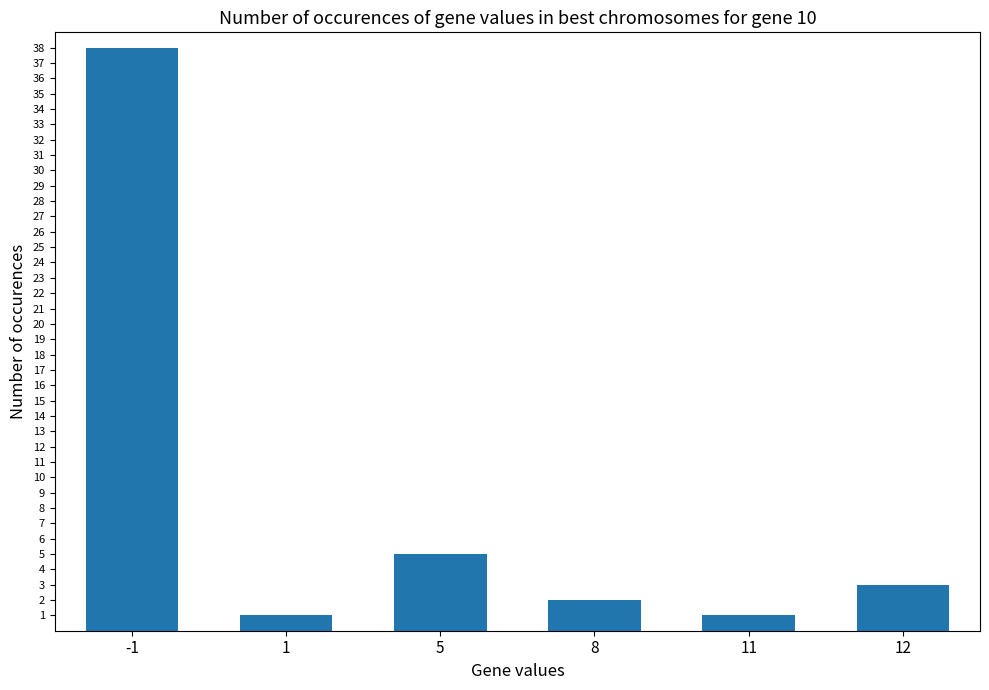

Does the chart contain any negative values?

No